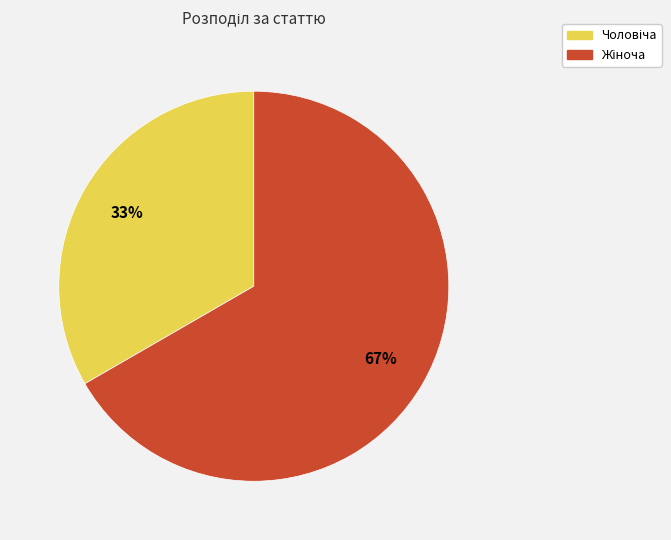

Does any single category account for the majority?

Yes